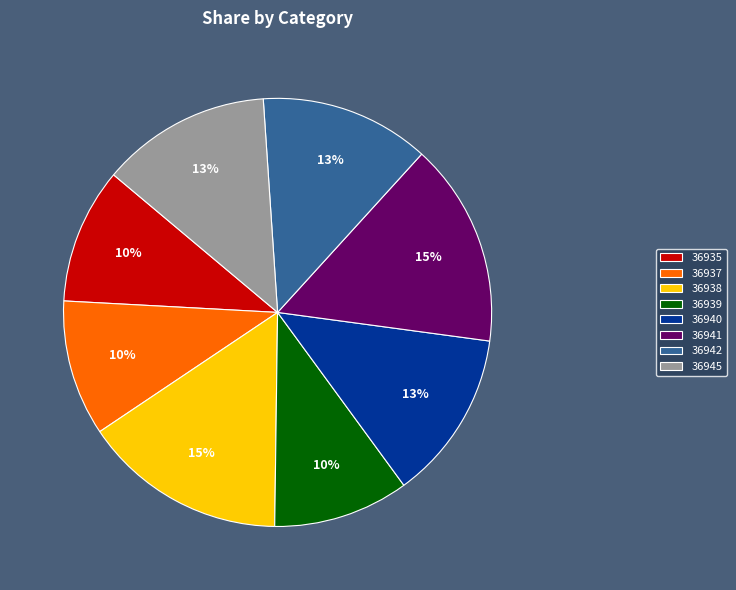

Does 36939 represent more than half of the total?

No